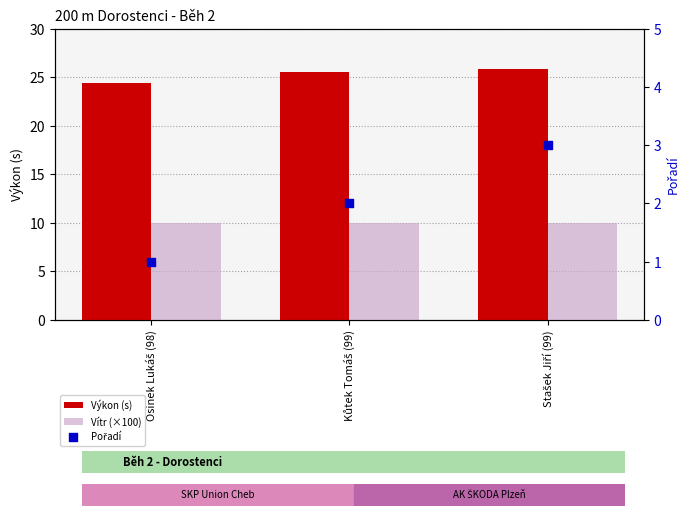

Which series has the largest Y range (max minus min)?

Pořadí